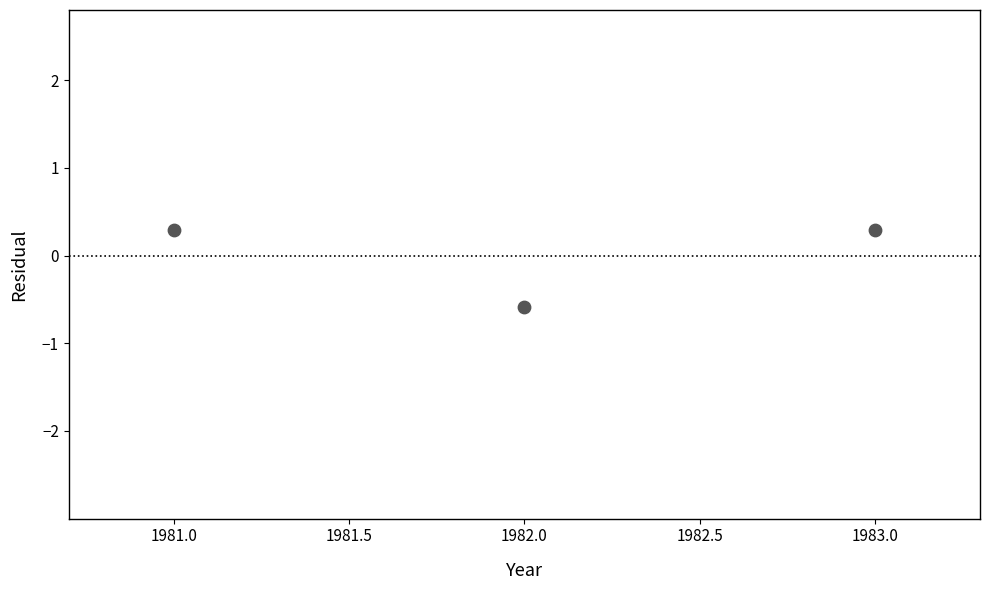

What is the range of Y values (max minus min)?

0.9